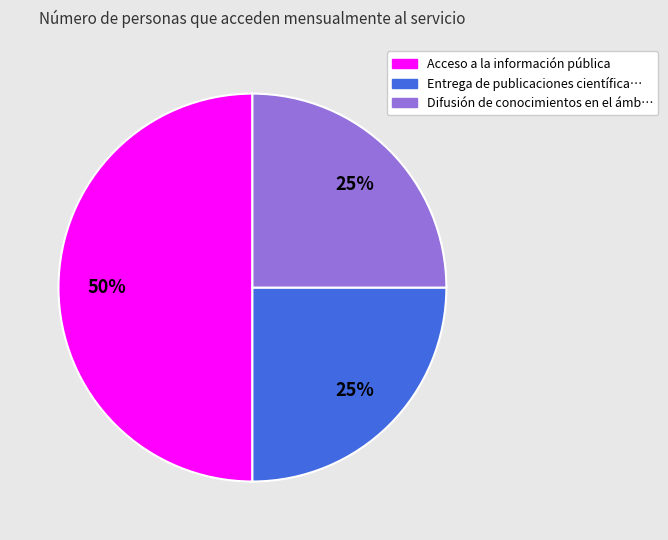

How many segments does this pie chart have?

3